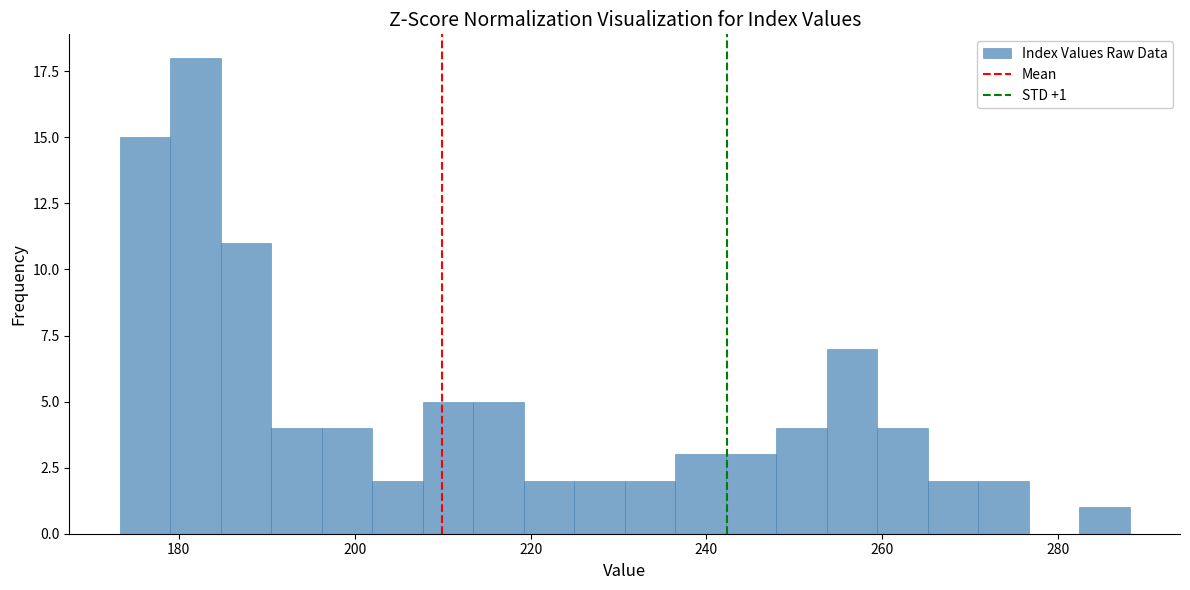

Read against the x-axis, roughly where is the centre of the tallest bar?

182